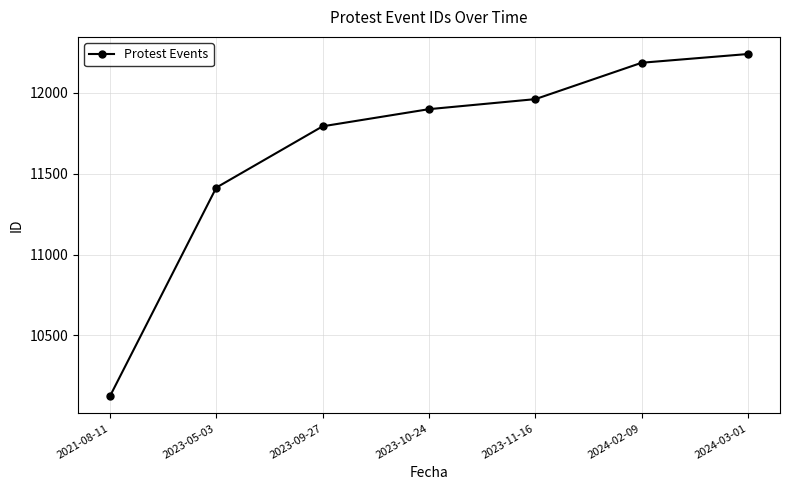

What is the label of the 1st point from the left?

2021-08-11